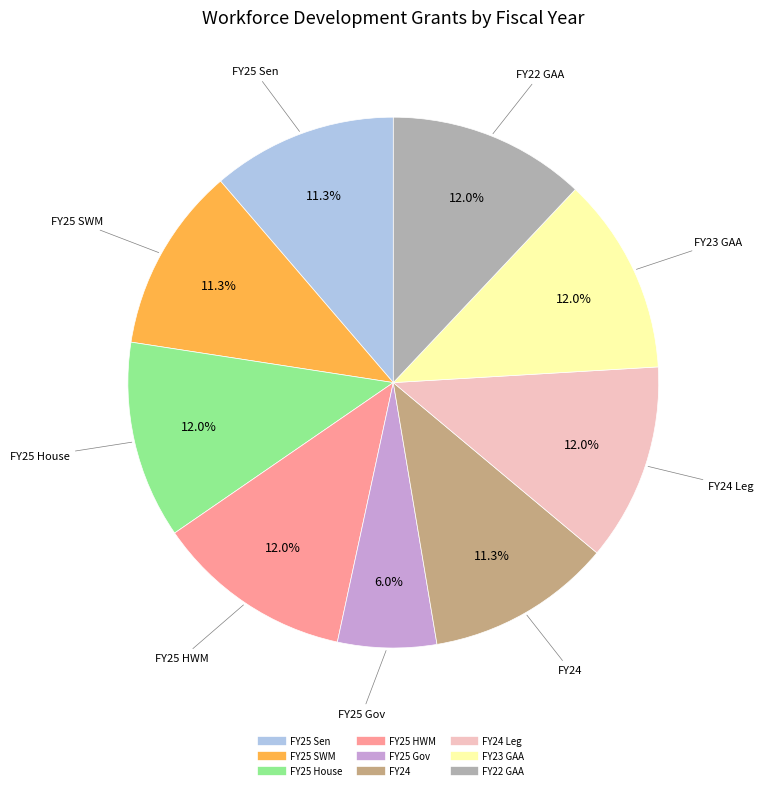

Is there any slice that represents more than half of the pie?

No